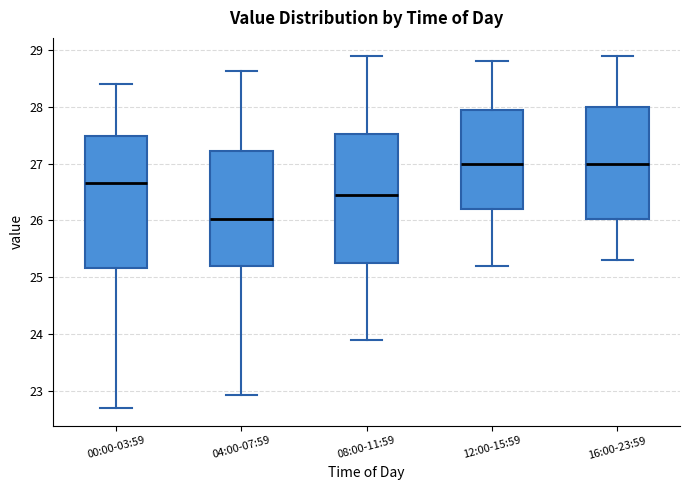

Reading left to right, transcribe this box plot: for each box, give where its median line is, the range the box spans, and where its two whiskers end, as read against the y-axis. The values are not printed on the chart, so give them approximately, as read against the axis.

00:00-03:59: median 26.7, box 25.2 to 27.5, whiskers 22.7 to 28.4
04:00-07:59: median 26.0, box 25.2 to 27.2, whiskers 22.9 to 28.6
08:00-11:59: median 26.5, box 25.3 to 27.5, whiskers 23.9 to 28.9
12:00-15:59: median 27.0, box 26.2 to 28.0, whiskers 25.2 to 28.8
16:00-23:59: median 27.0, box 26.0 to 28.0, whiskers 25.3 to 28.9